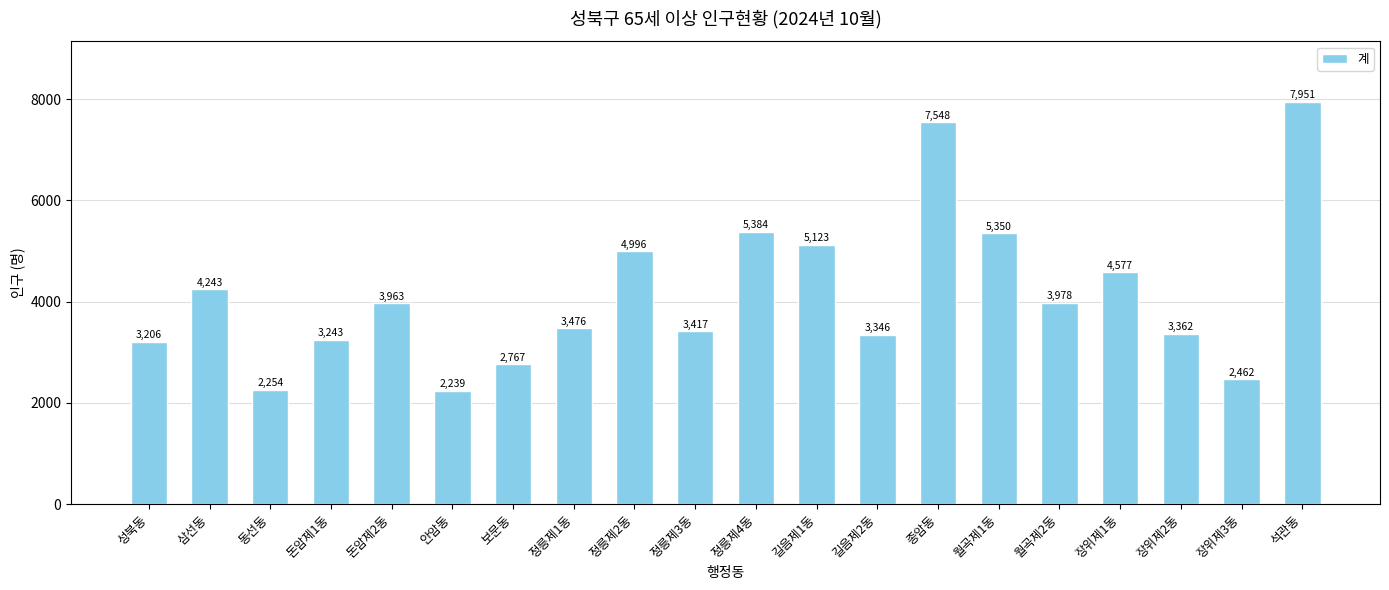

List the labels in order of value, smallest first.

안암동, 동선동, 장위제3동, 보문동, 성북동, 돈암제1동, 길음제2동, 장위제2동, 정릉제3동, 정릉제1동, 돈암제2동, 월곡제2동, 삼선동, 장위제1동, 정릉제2동, 길음제1동, 월곡제1동, 정릉제4동, 종암동, 석관동